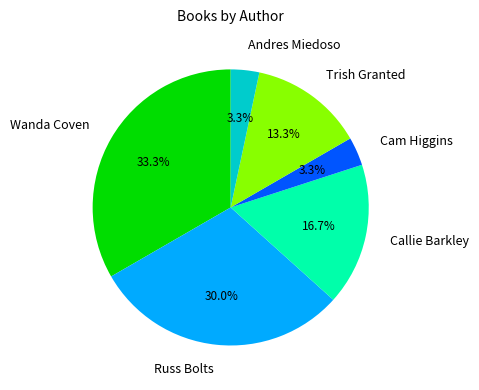

Approximately how many times larger is the value at Wanda Coven compared to Callie Barkley?

2.0